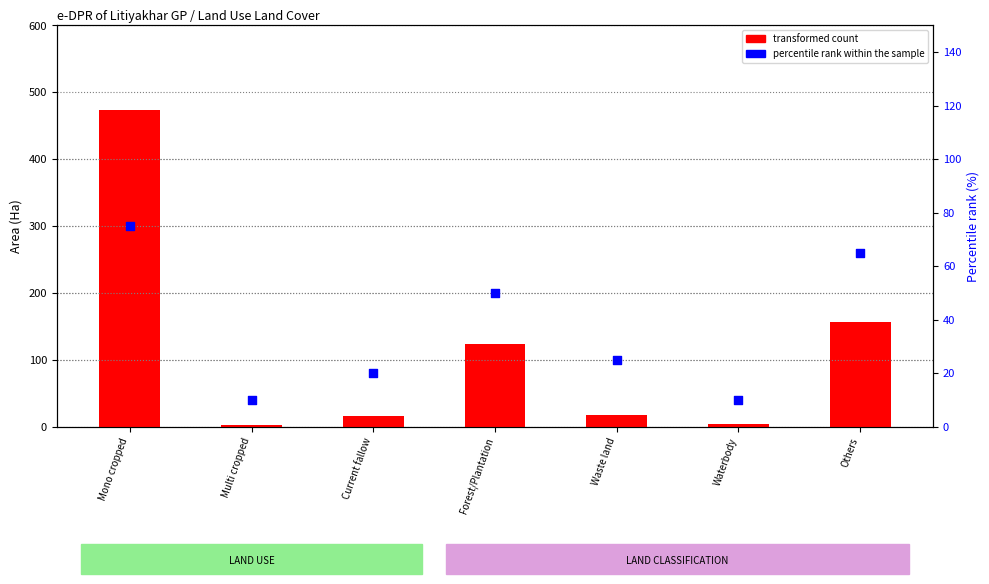

At how many categories does at least one series exceed 91?

3